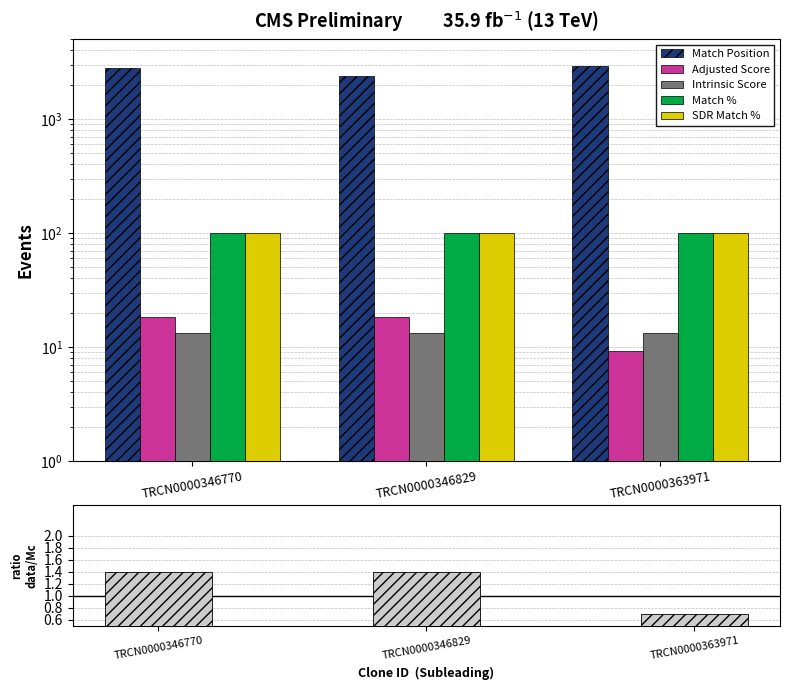

How many bars are there in total?

18